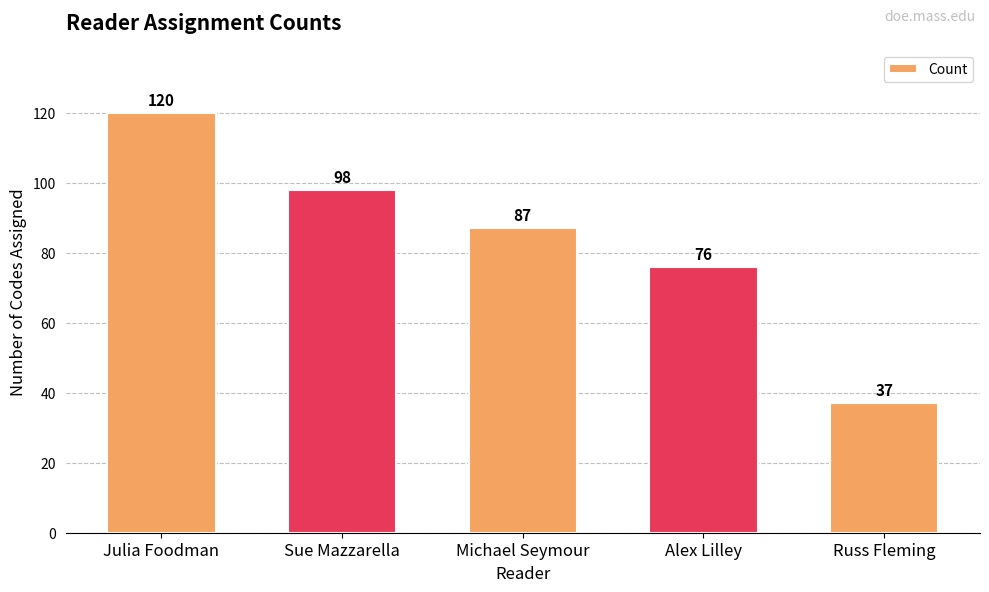

At which label is the value closest to 78?

Alex Lilley